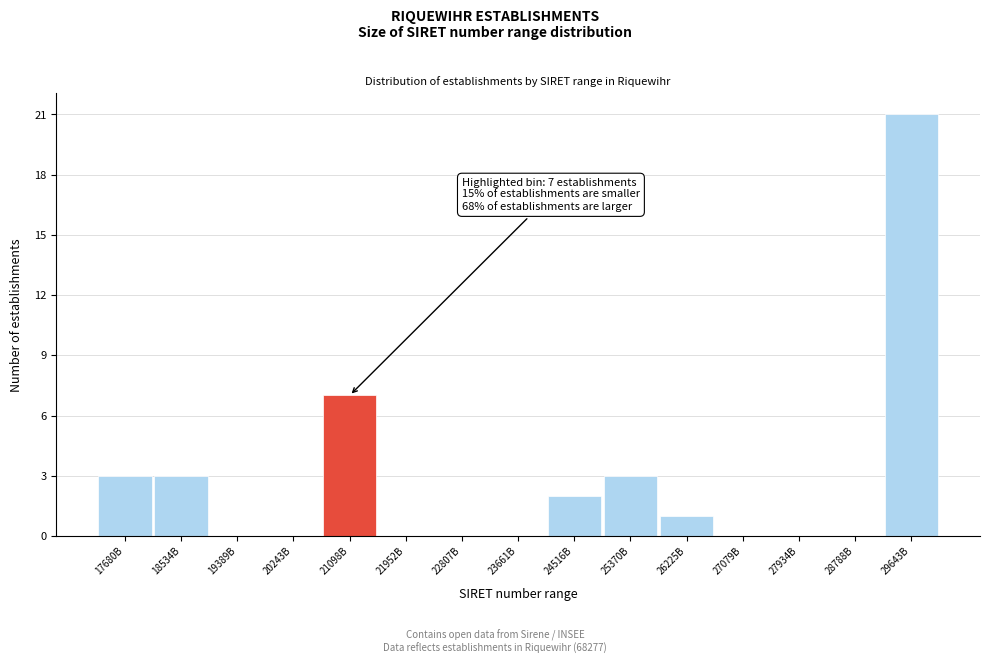

Reading left to right, transcribe all the data shown in this chart.

17680B=3	18534B=3	19389B=0	20243B=0	21098B=7	21952B=0	22807B=0	23661B=0	24516B=2	25370B=3	26225B=1	27079B=0	27934B=0	28788B=0	29643B=21